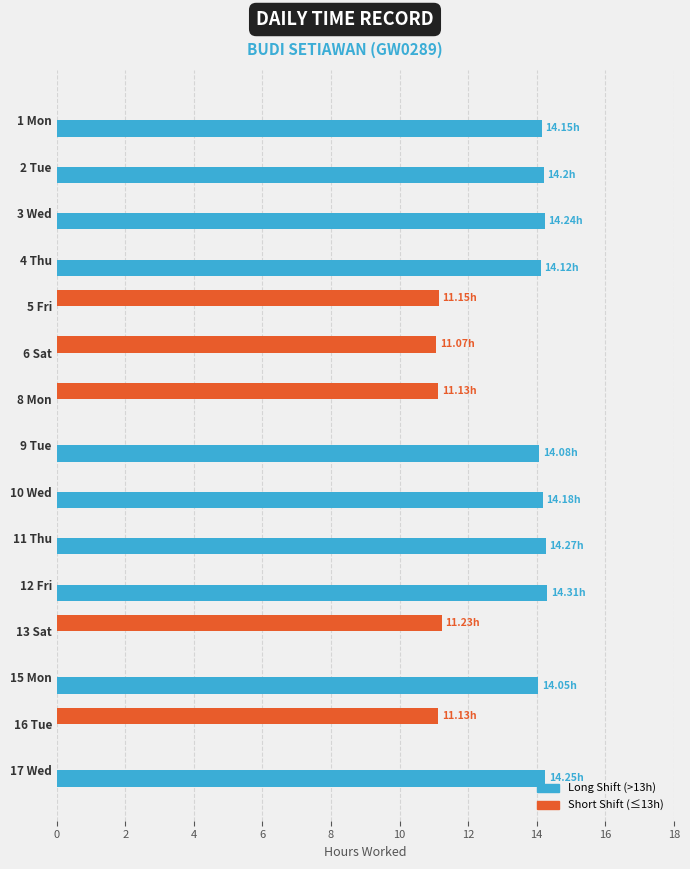

What is the sum of the Long Shift (>13h) values at 2 Tue and 1 Mon?

28.4